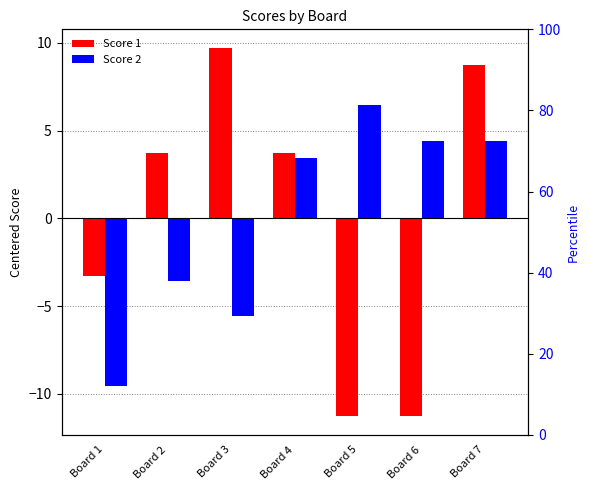

Which has a higher value, Board 5 or Board 6?

Board 5